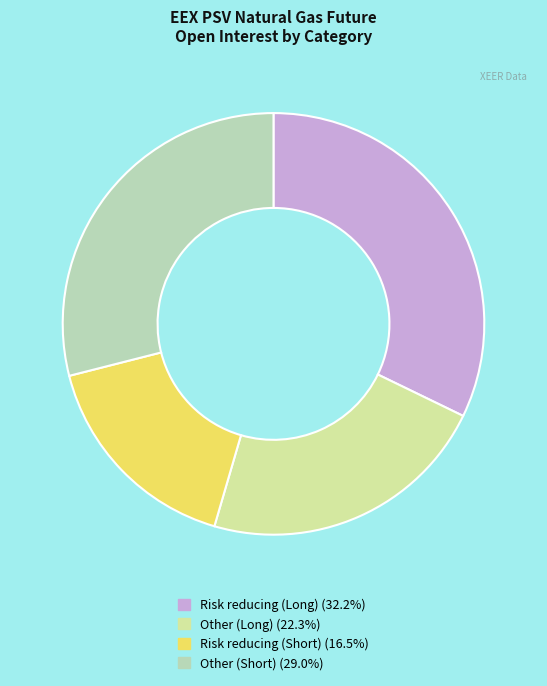

Do Other (Long) and Other (Short) together represent more than half of the pie?

Yes